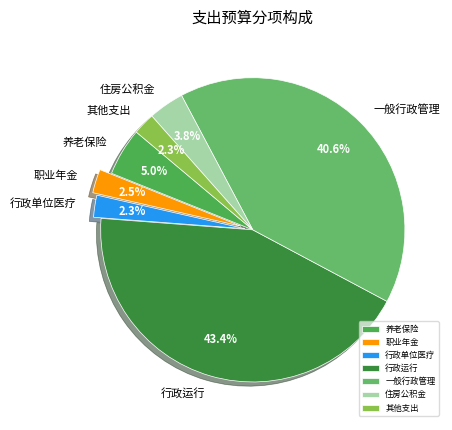

Does any single category account for the majority?

No